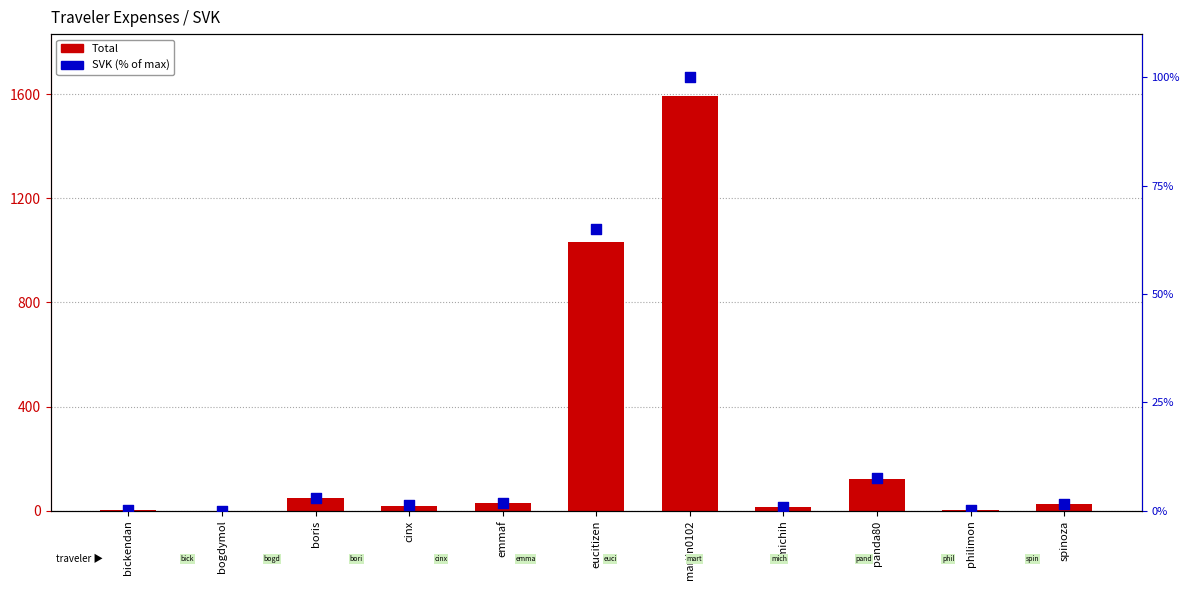

Which series has the largest total across all categories?

Total